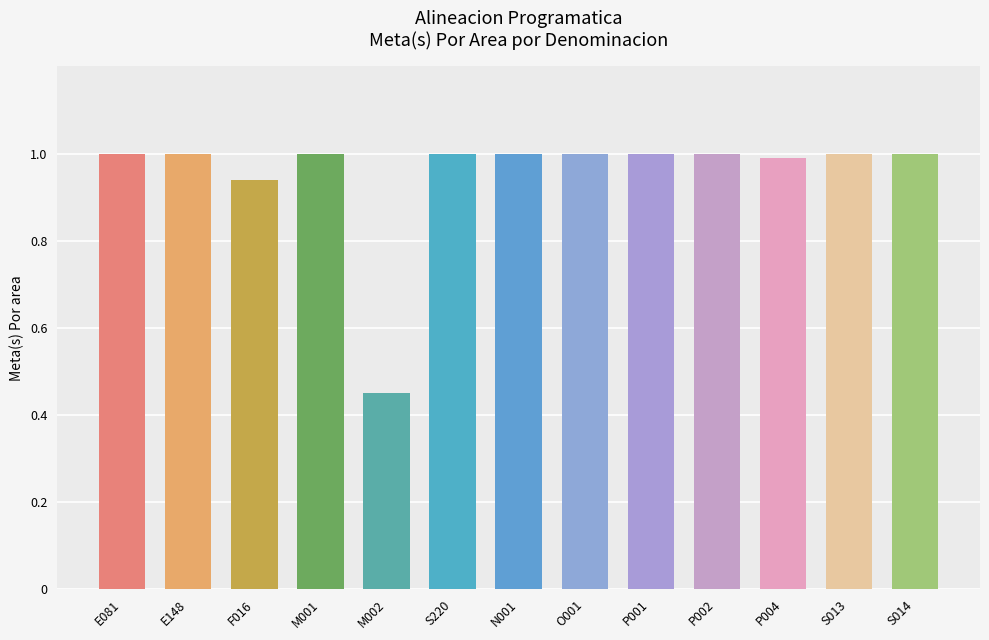

True or false: the data shows 0.5 at P002.

False